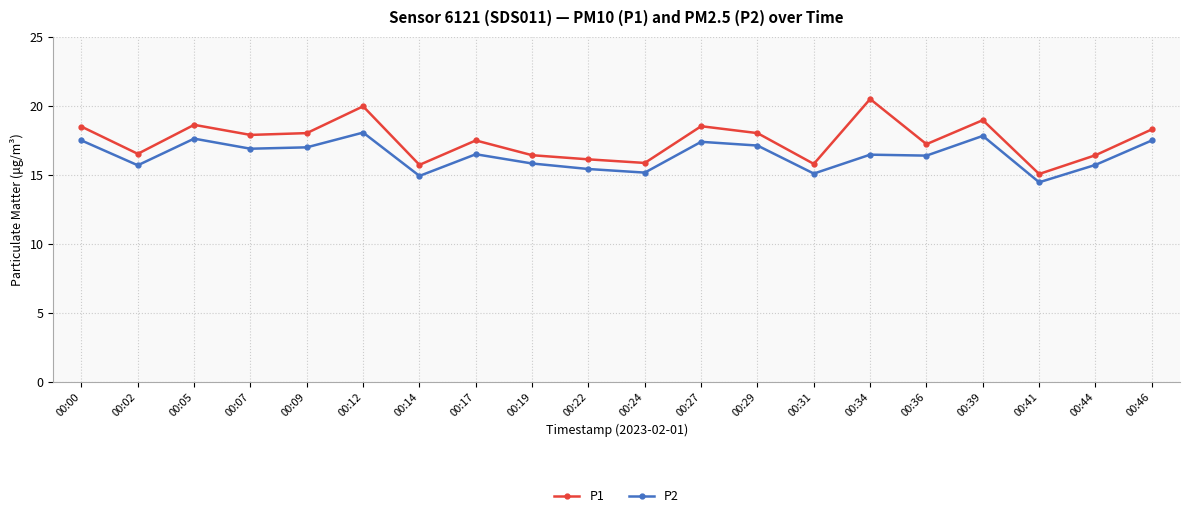

What is the average value of the P2 series?

16.4